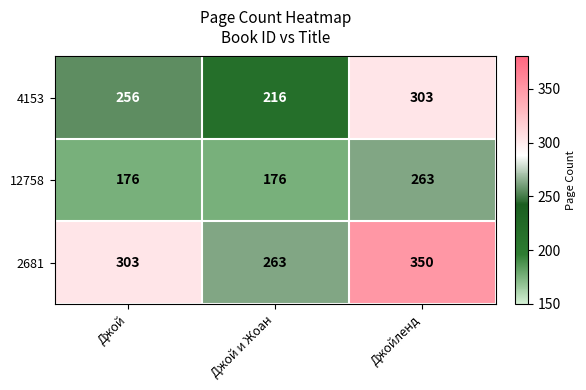

At Джой, list the series in order from largest to smallest.

2681, 4153, 12758